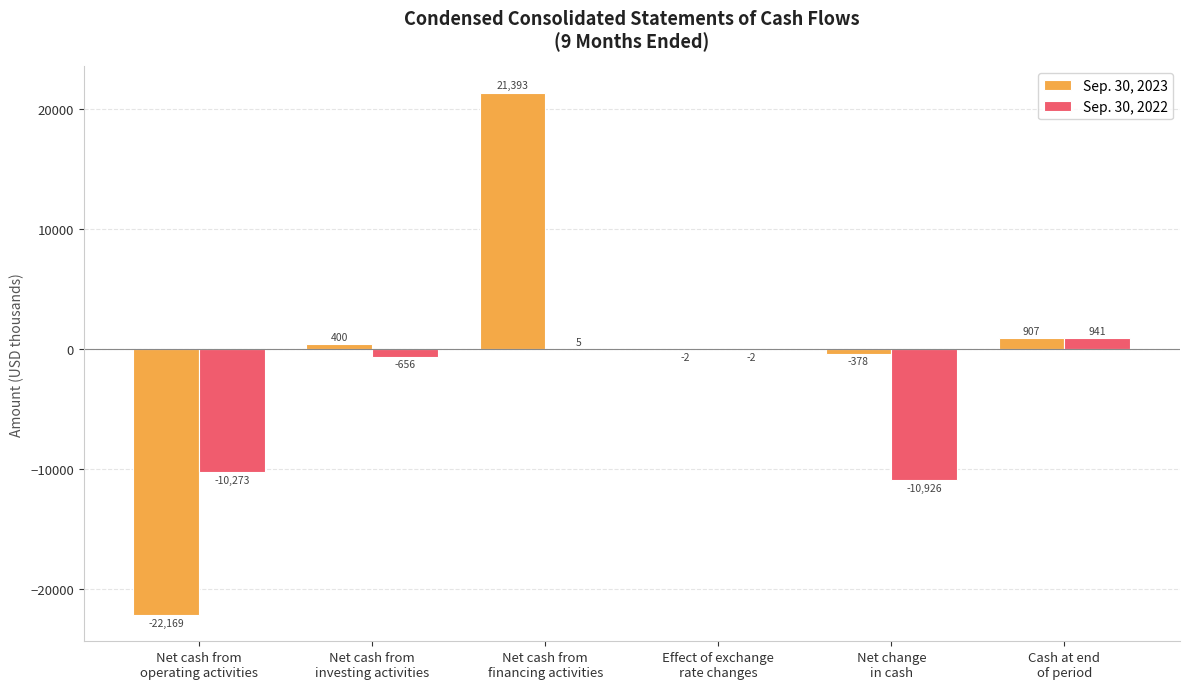

Which series changed the most between Net cash from
financing activities and Net change
in cash?

Sep. 30, 2023